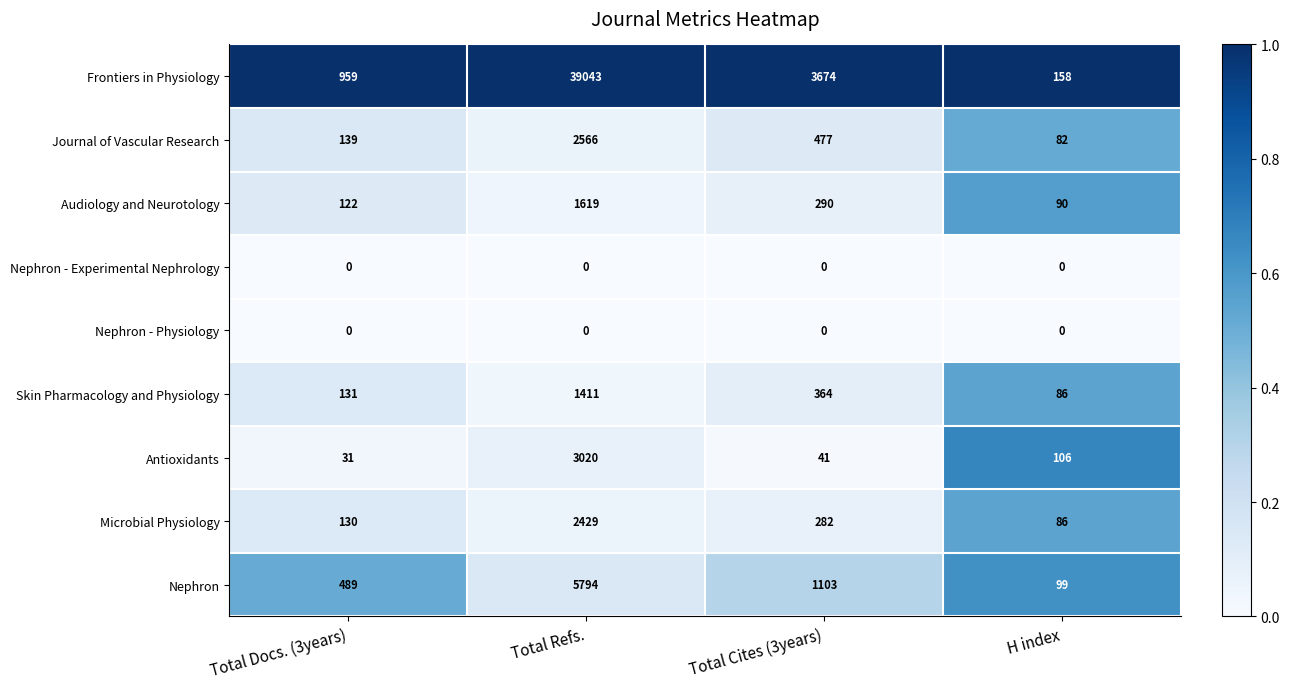

Is it true that Journal of Vascular Research equals 139 at Total Docs. (3years)?

True